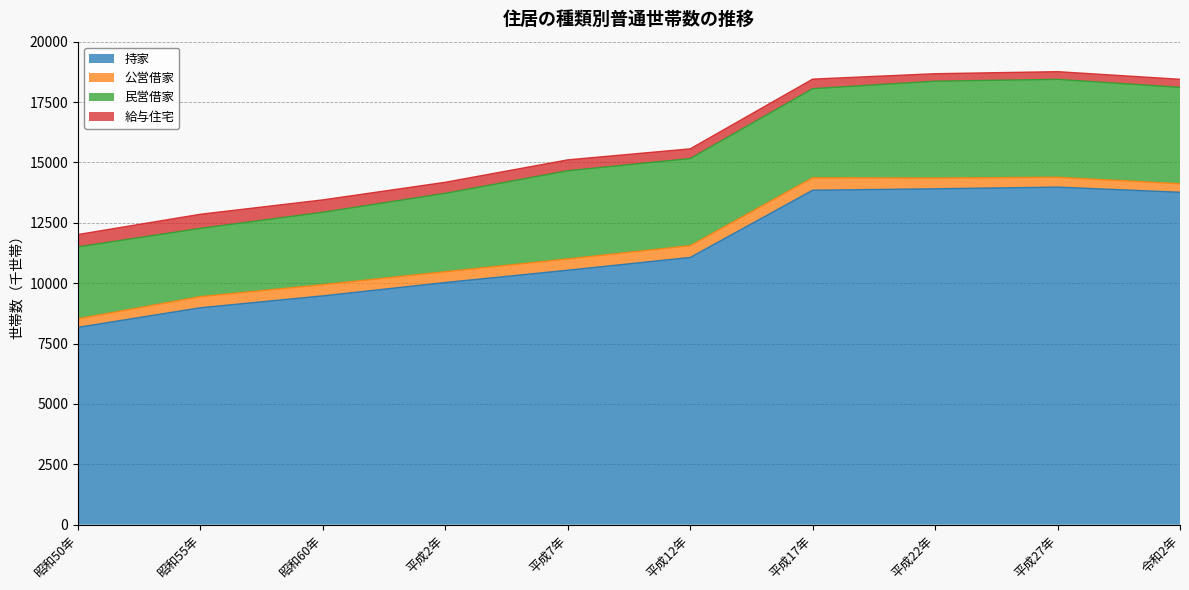

How many lines are shown in the chart?

4